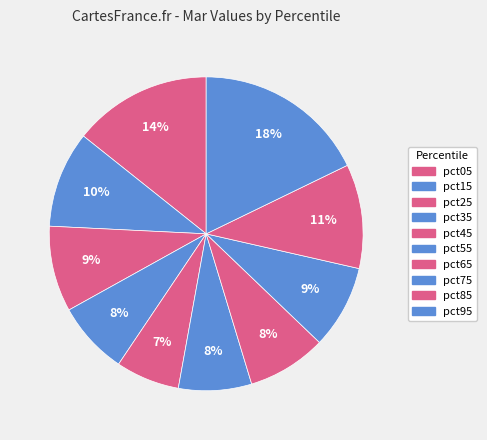

How many slices are in this pie chart?

10